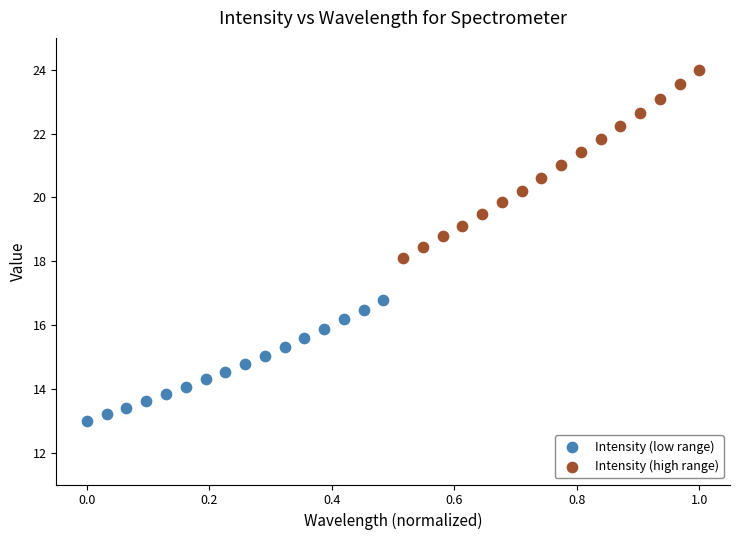

Which series reaches the minimum Y coordinate?

Intensity (low range)